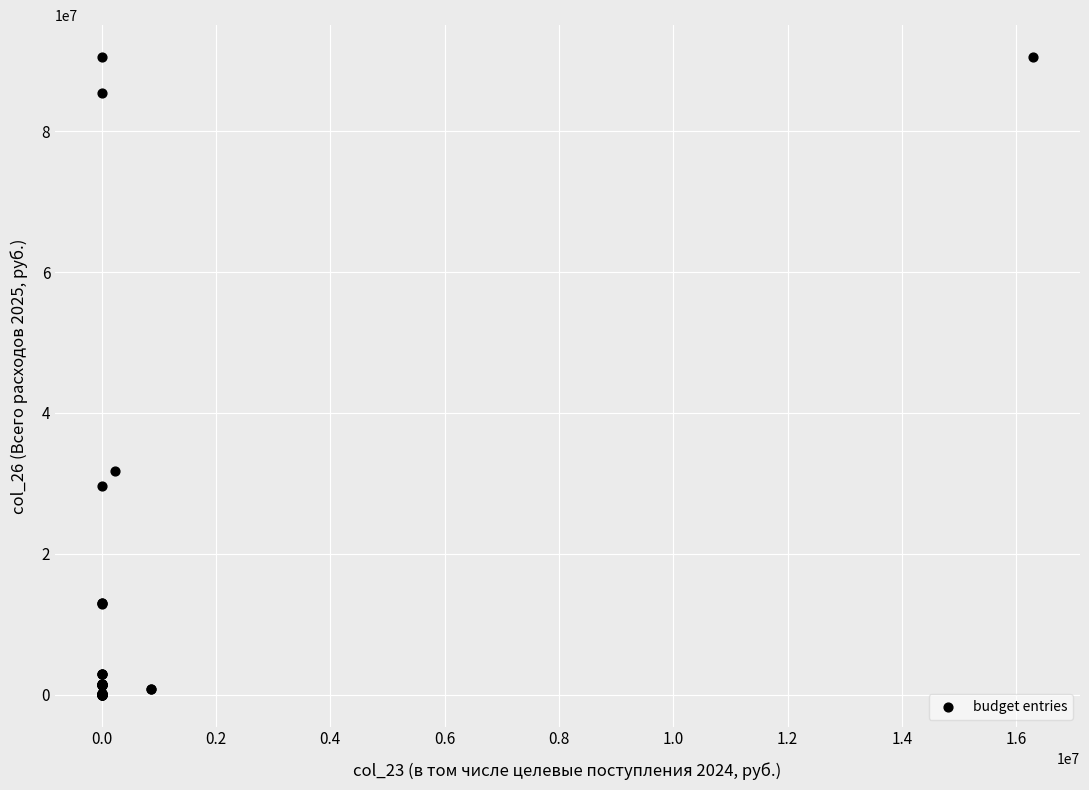

What Y value in the scatter plot is closest to 45275363?

31690129.8